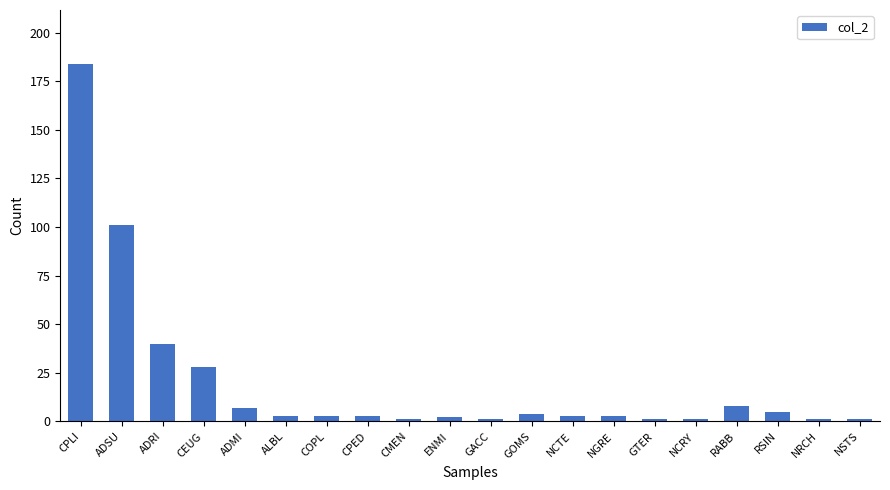

What is the label of the 8th bar from the right?

NCTE